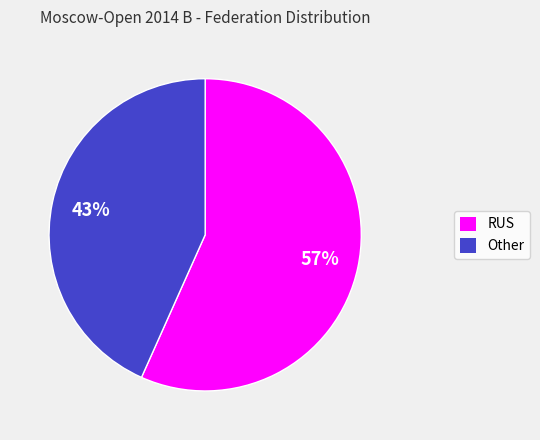

Rank the categories by value from lowest to highest.

Other, RUS